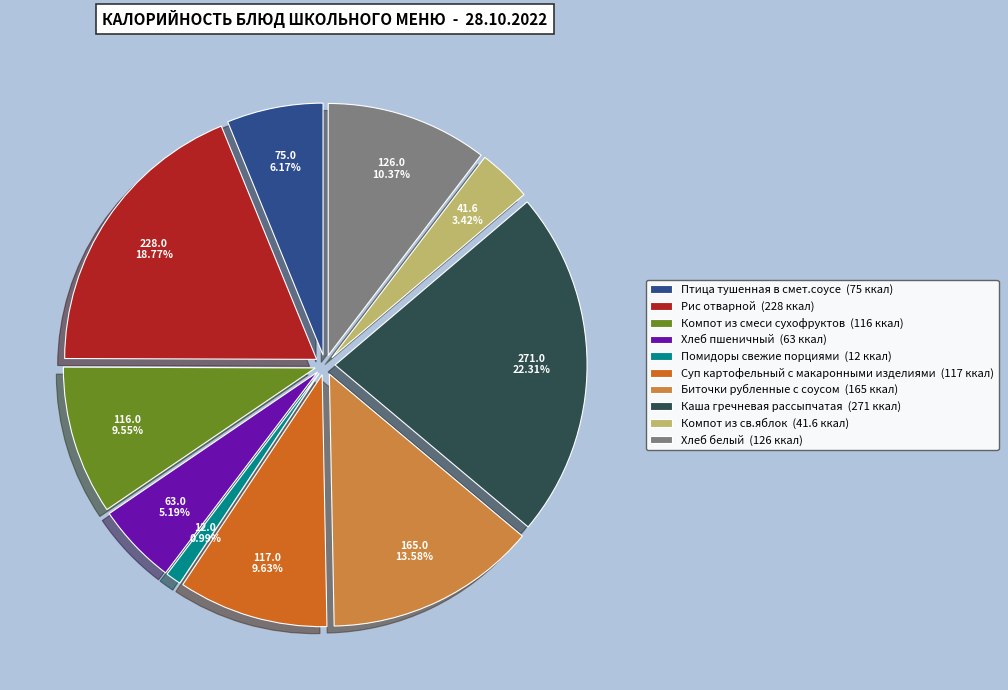

Is Компот из св.яблок the majority of the pie?

No